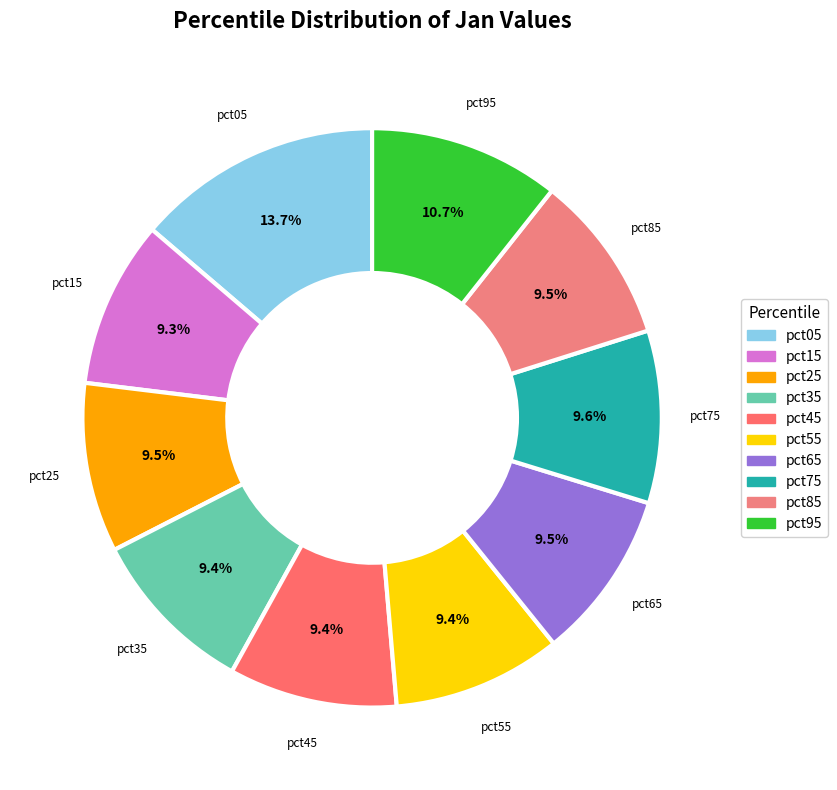

To the nearest percent, what is the difference between the pct45 and pct05 slice percentages?

4%